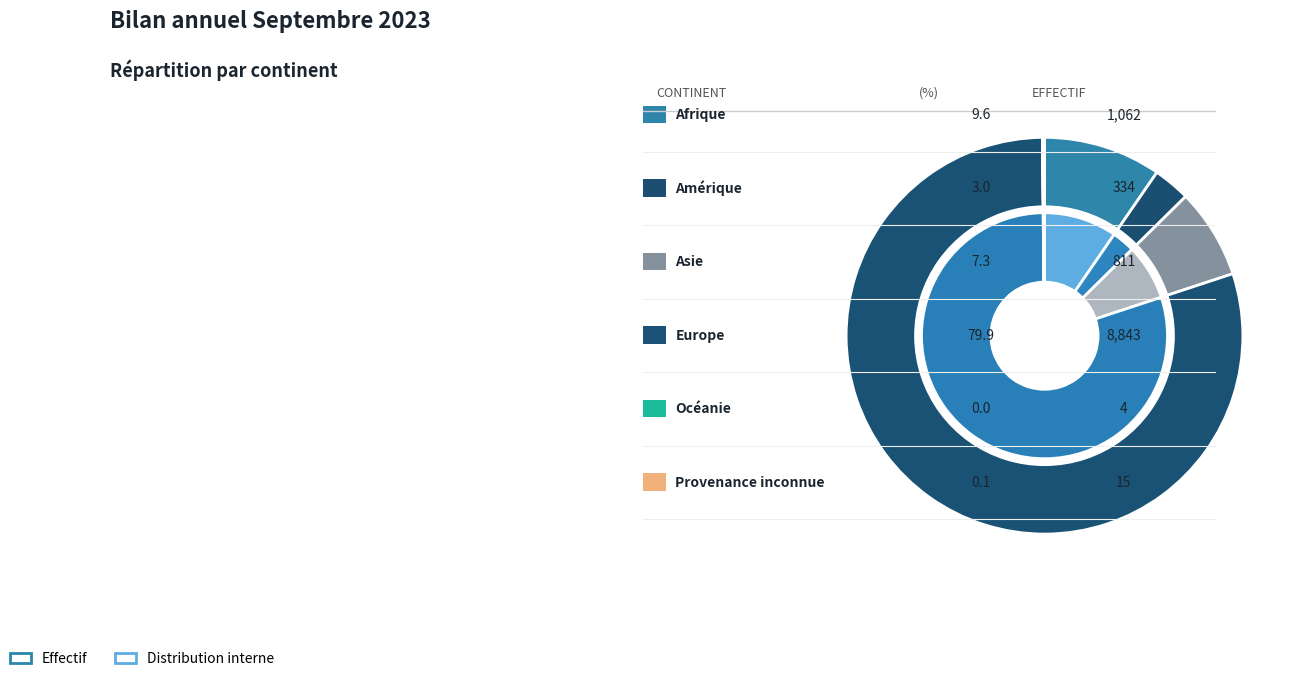

Does any single category account for the majority?

Yes